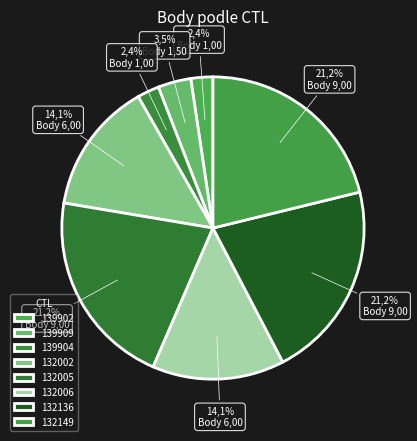

Which slice is the largest?

132005